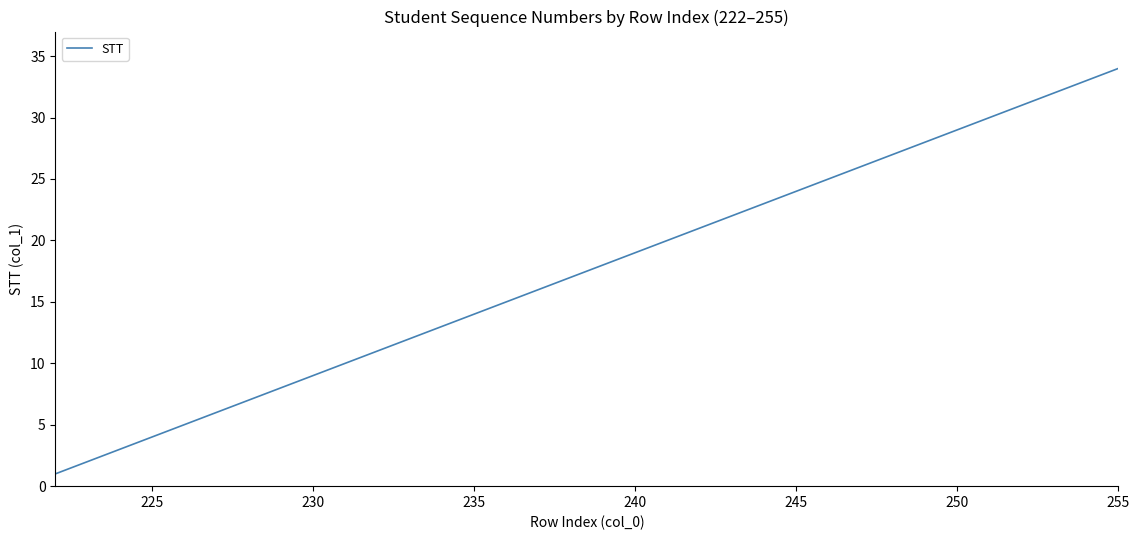

What is the difference between the maximum and minimum values?

33